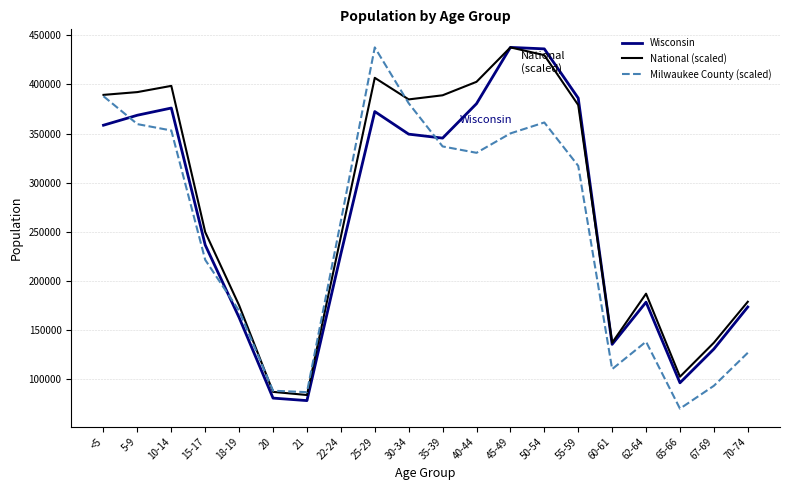

What is the maximum value shown in the chart?

437627.0